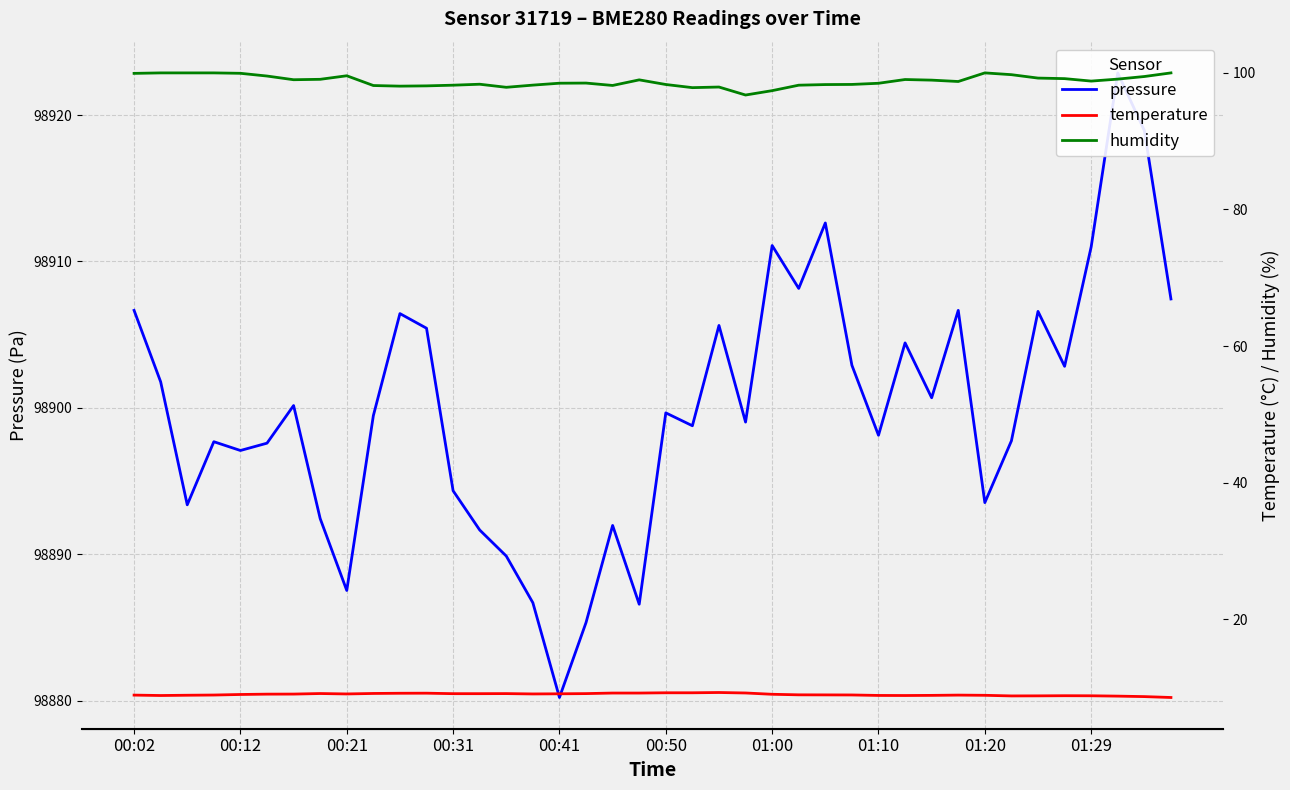

List the series in order of their peak value, lowest first.

temperature, humidity, pressure